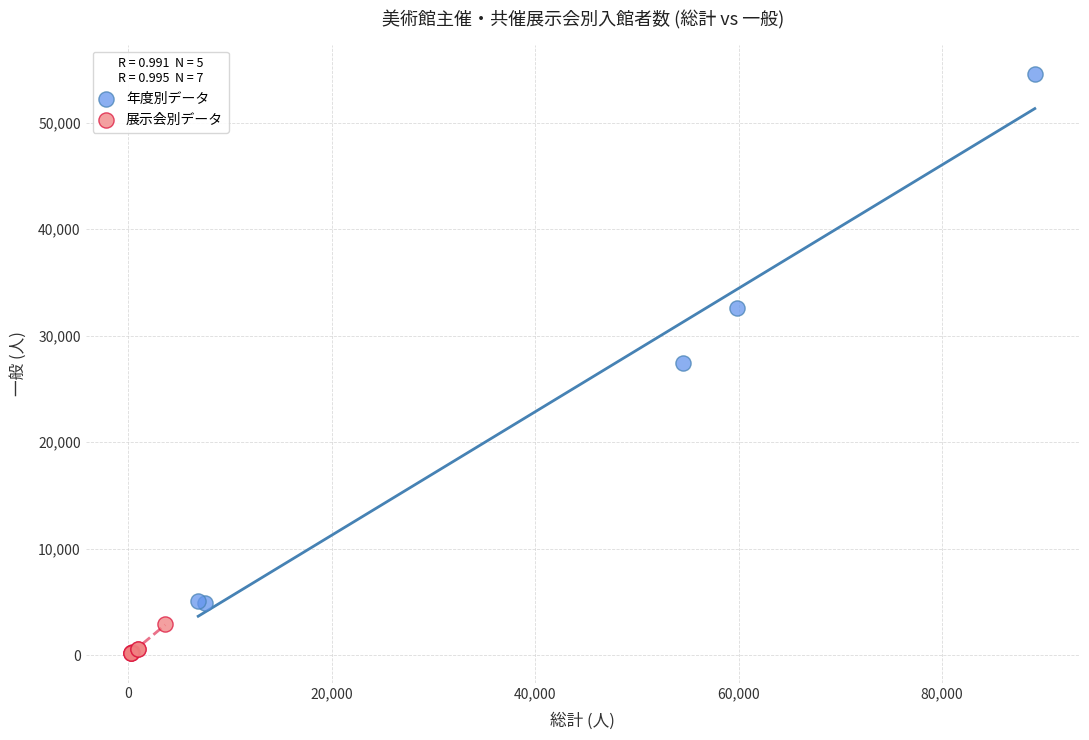

Which series reaches the minimum Y coordinate?

展示会別データ